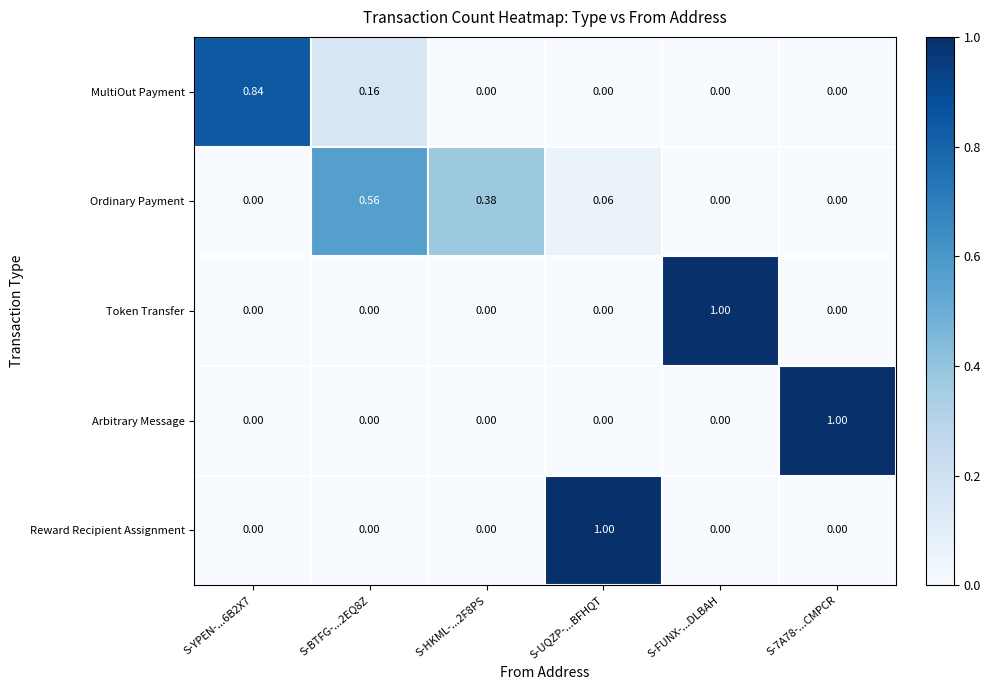

At which category is the sum across all series the highest?

S-UQZP-...BFHQT